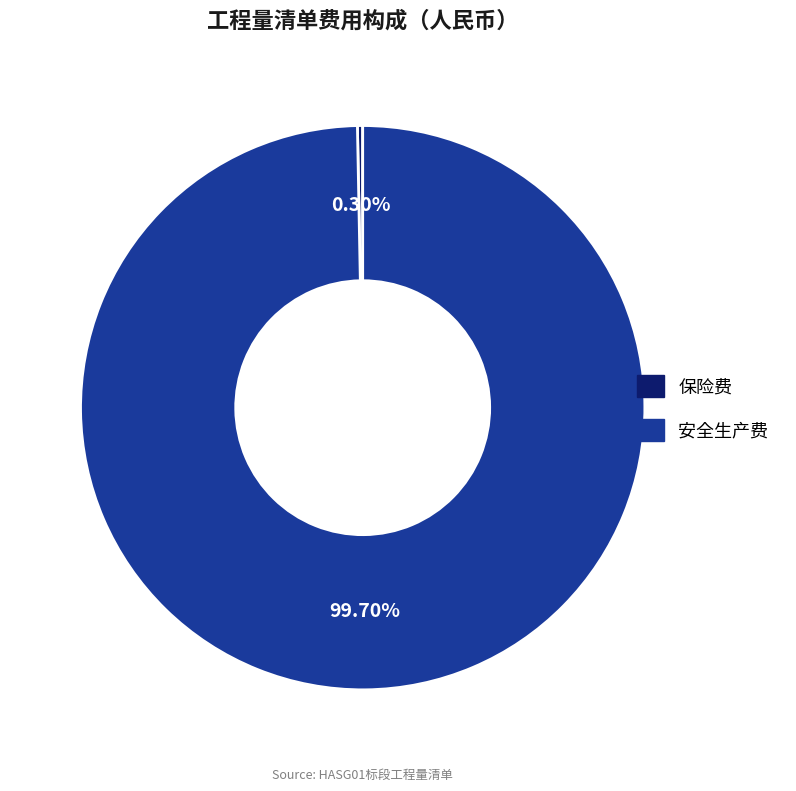

Between 安全生产费 and 保险费, which is larger?

安全生产费